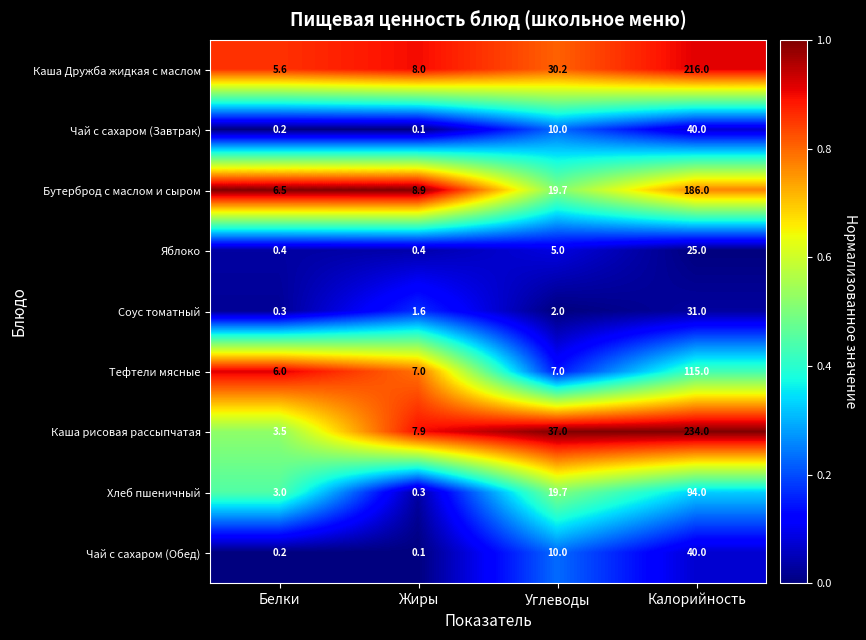

The Каша Дружба жидкая с маслом series shows 19.9 at Углеводы. True or false?

False